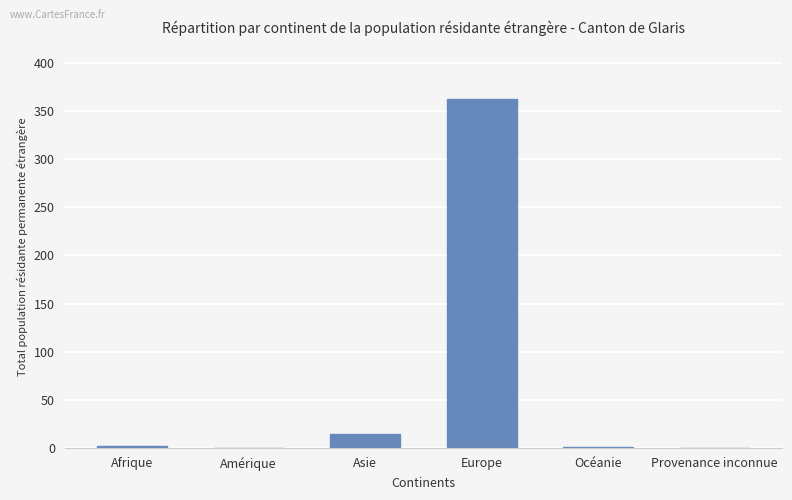

The chart shows a value of 0 at Amérique. True or false?

True